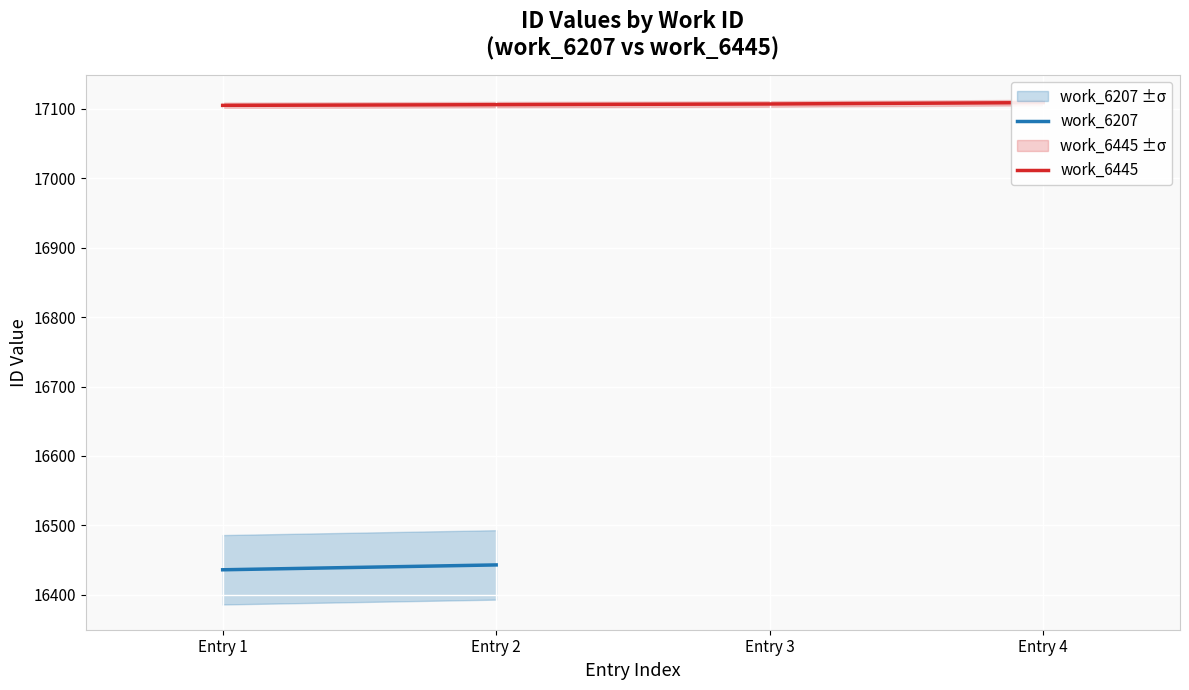

Where does the data first go above 17107?

Entry 4